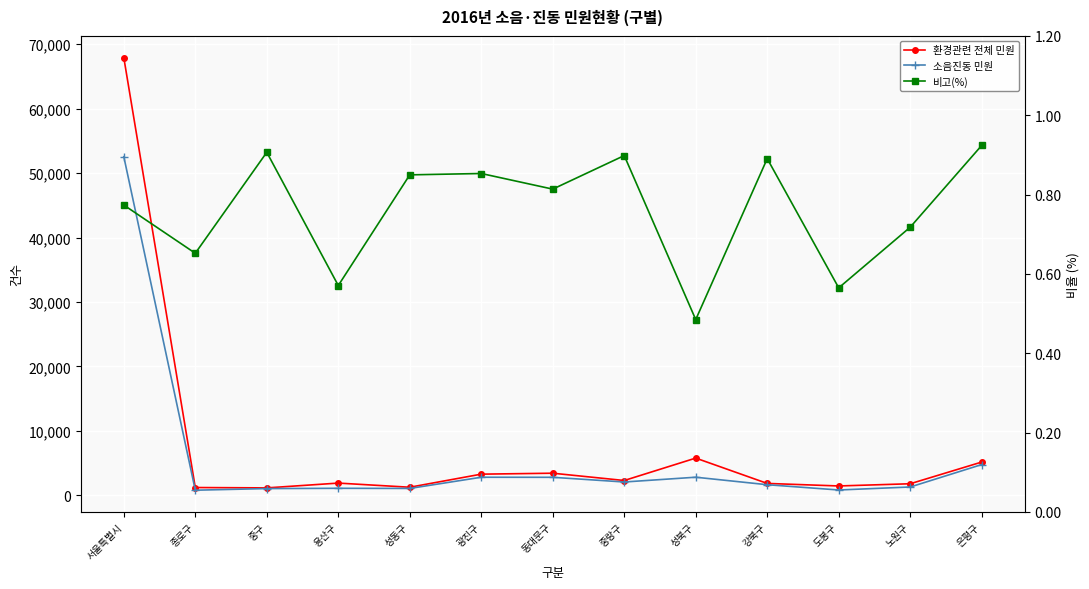

True or false: 비고(%) has more than 0 interior local peaks.

True